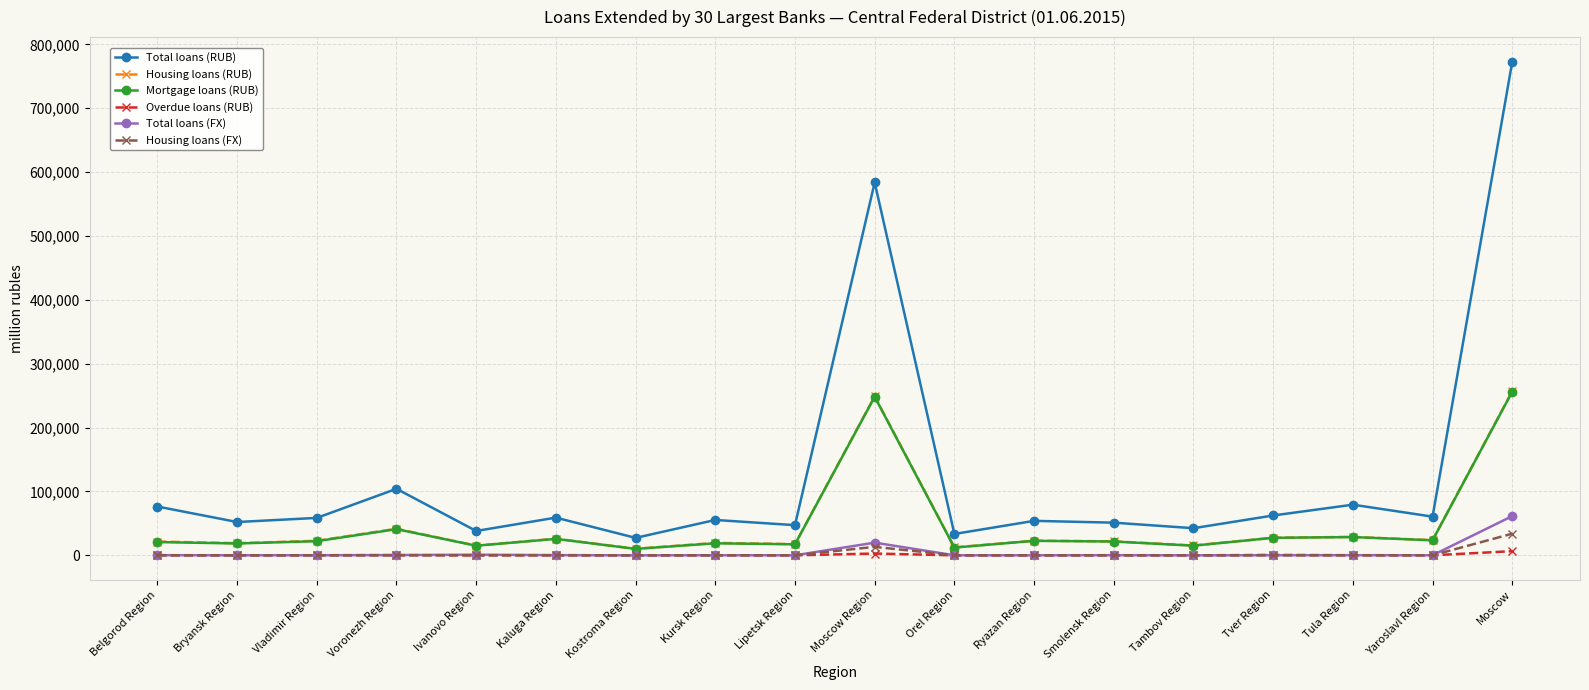

Which category has the highest value in the Total loans (FX) series?

Moscow